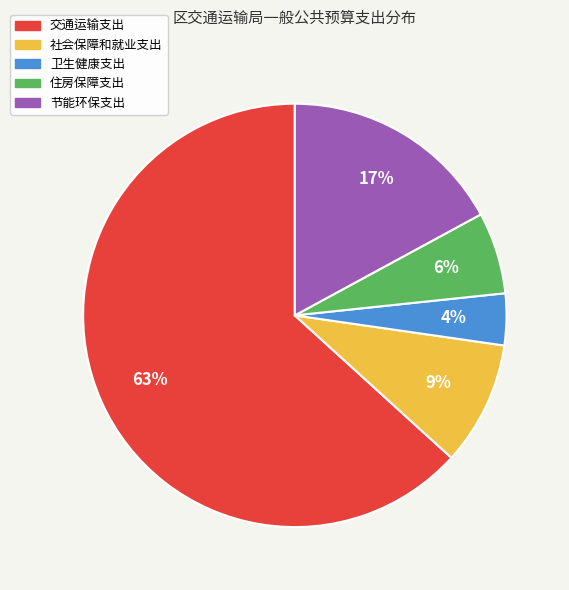

To the nearest percent, what portion does 节能环保支出 represent?

17%